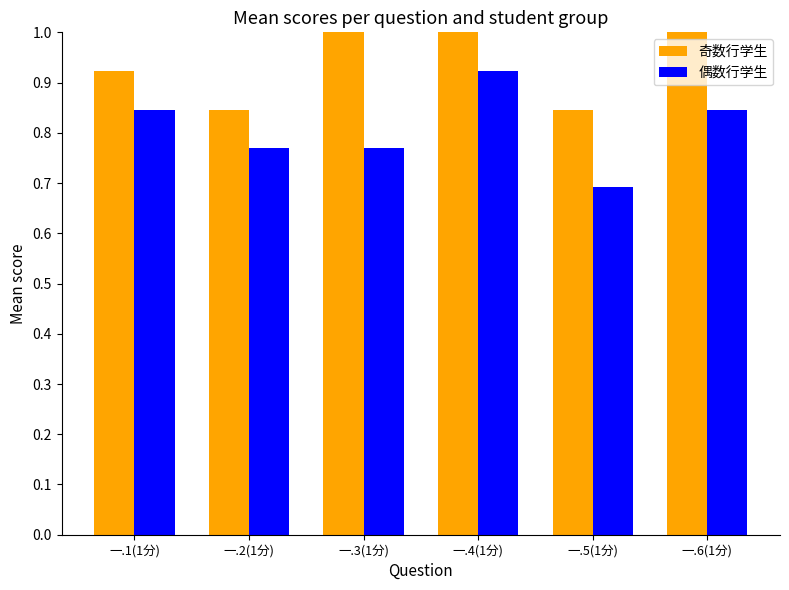

The 奇数行学生 series shows 1.2 at 一.5(1分). True or false?

False